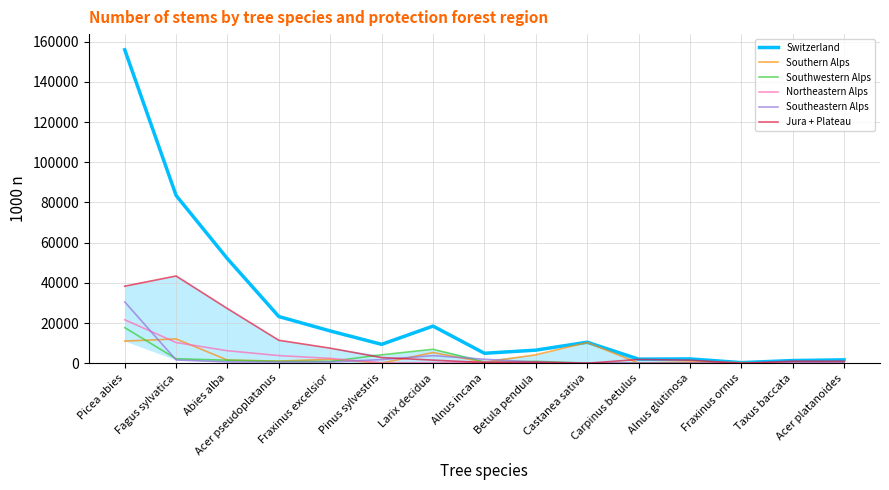

What is the maximum value shown in the chart?

156009